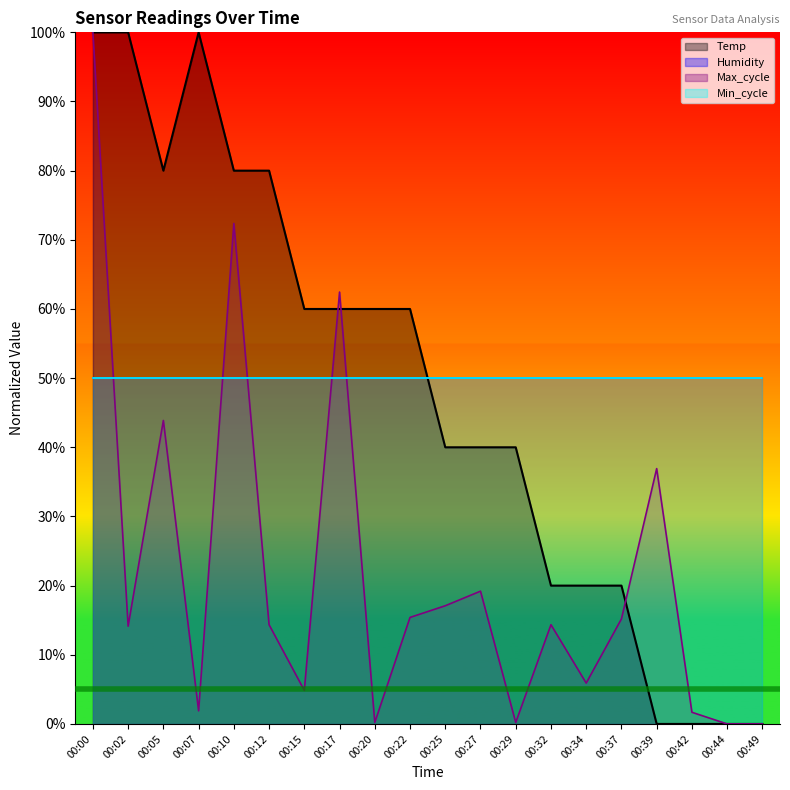

Rank the categories by value from lowest to highest.

00:39, 00:42, 00:44, 00:49, 00:32, 00:34, 00:37, 00:25, 00:27, 00:29, 00:15, 00:17, 00:20, 00:22, 00:05, 00:10, 00:12, 00:00, 00:02, 00:07